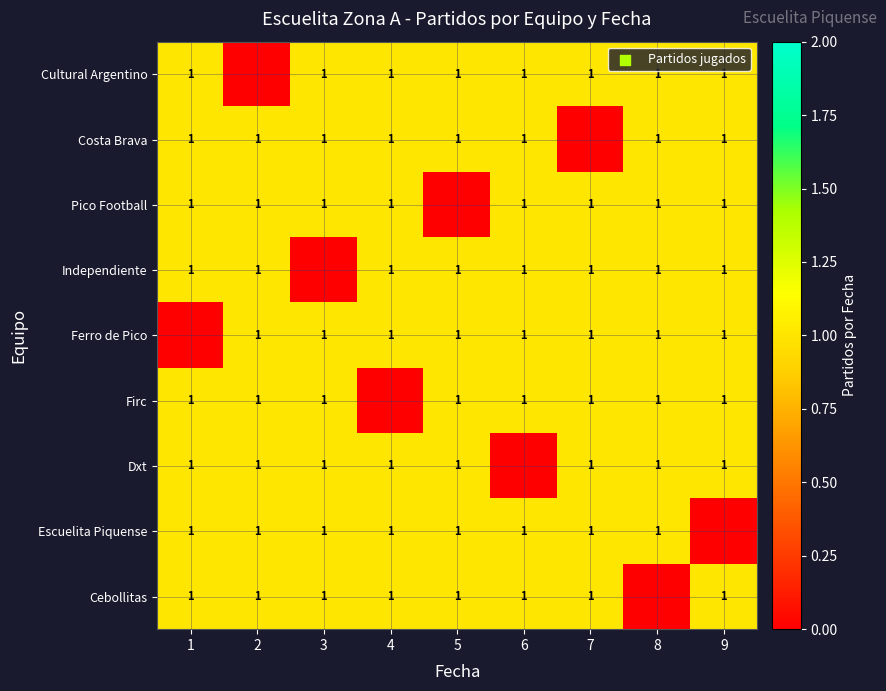

The Cebollitas series shows 1 at 9. True or false?

True